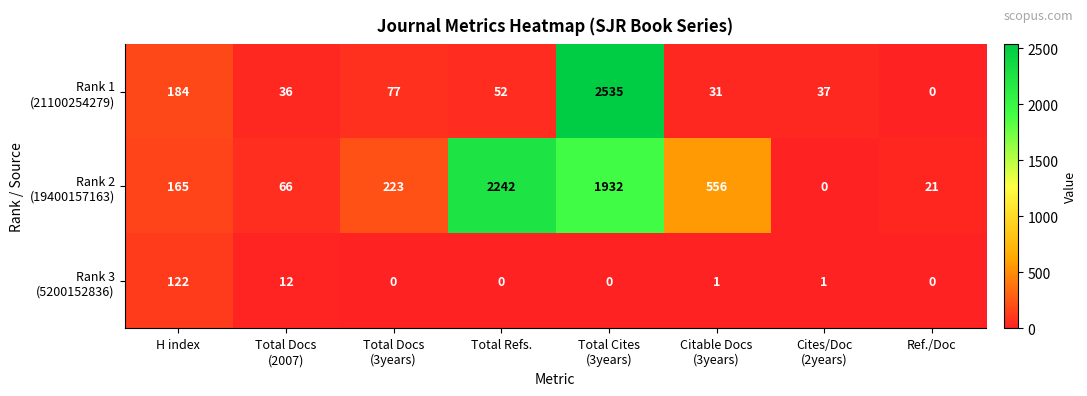

What is the difference between the highest and lowest values at Total Refs.?

2242